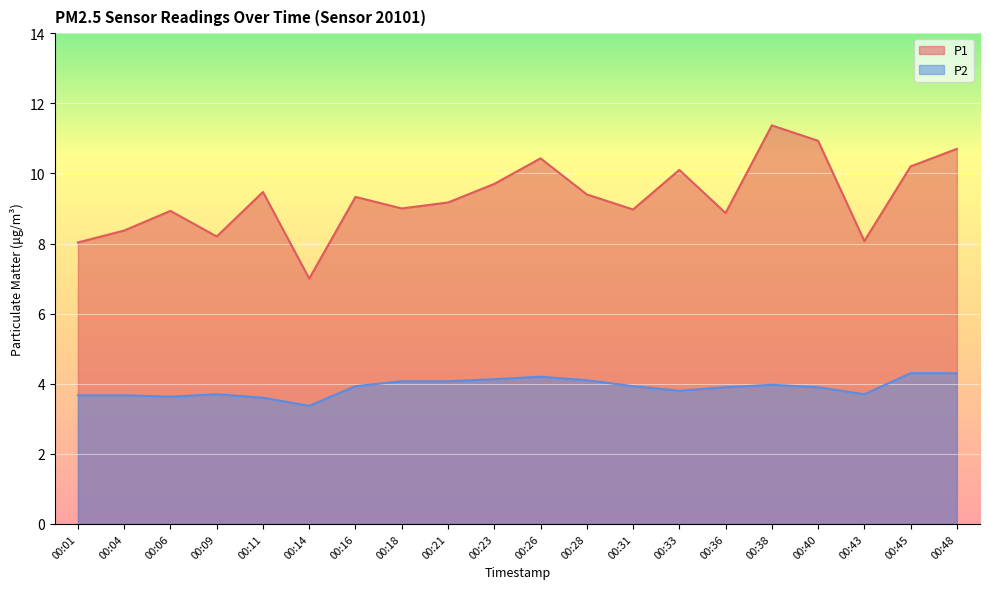

How many lines are shown in the chart?

2